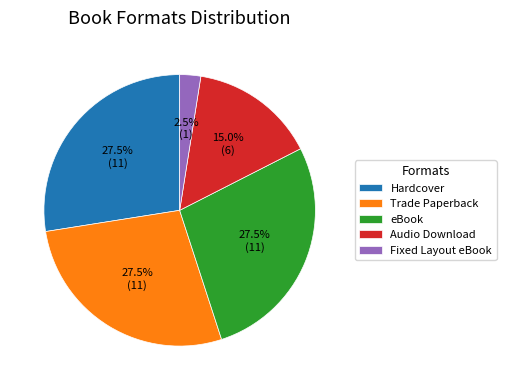

How many slices are in this pie chart?

5